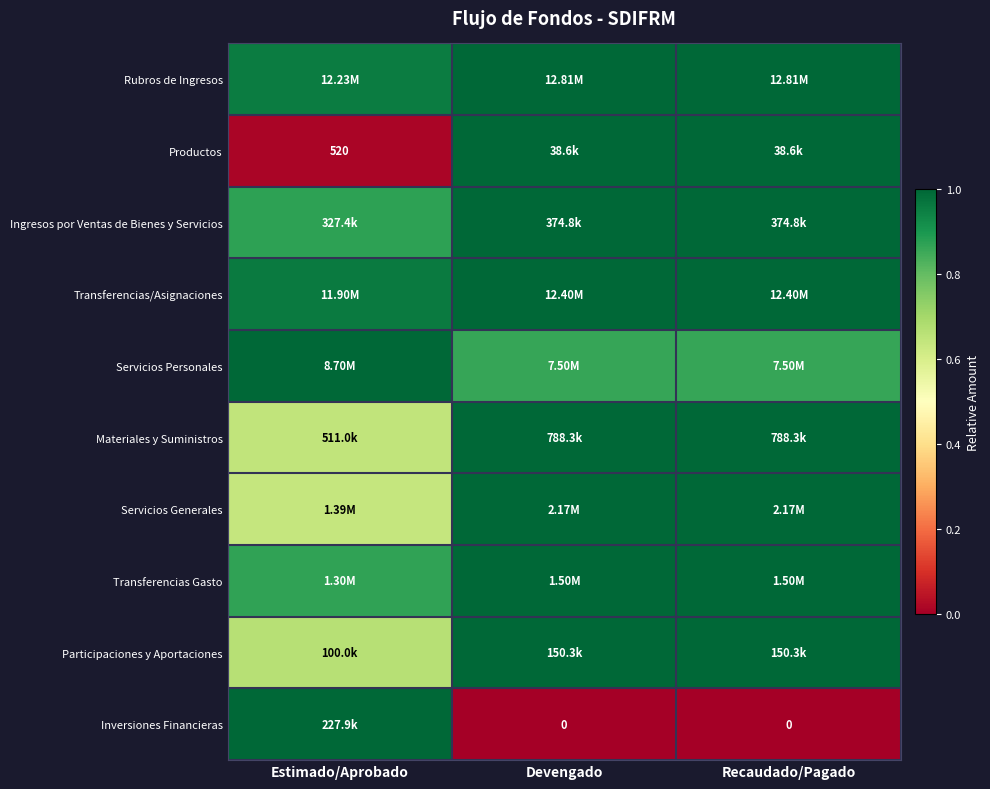

How many data points in Materiales y Suministros are less than 1?

1